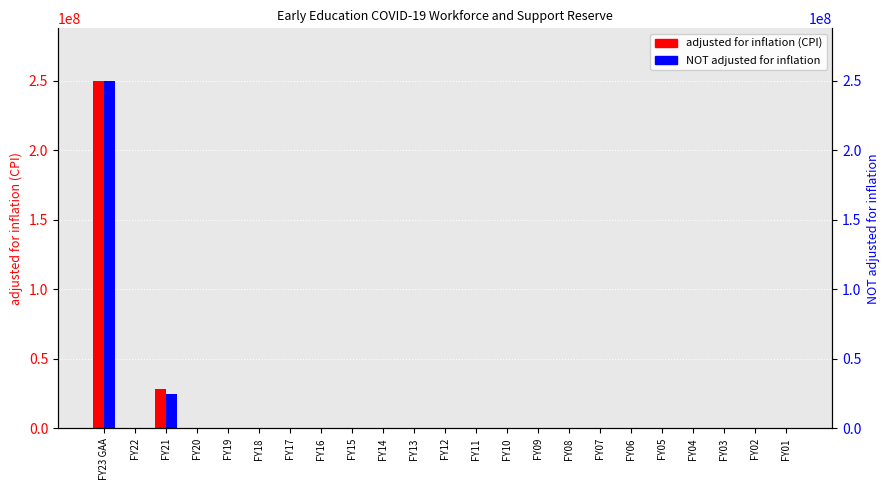

At FY23 GAA, list the series in order from largest to smallest.

adjusted for inflation (CPI), NOT adjusted for inflation